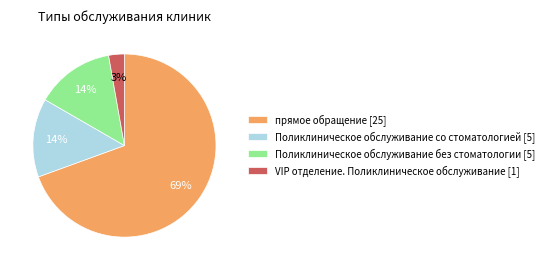

Does any single category account for the majority?

Yes